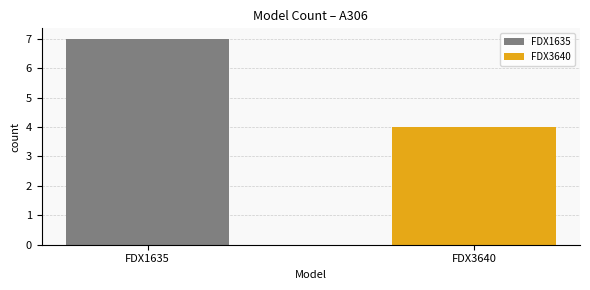

What is the change in value from FDX1635 to FDX3640?

-3